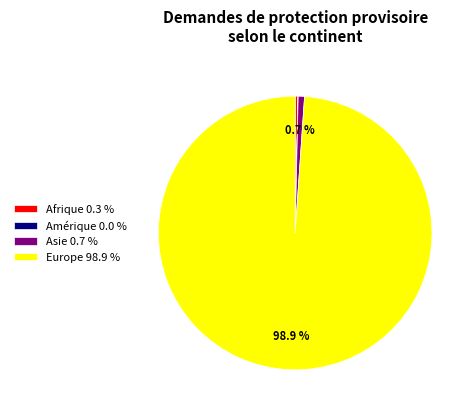

Is the sum of Afrique 0.3 % and Europe 98.9 % greater than half?

Yes